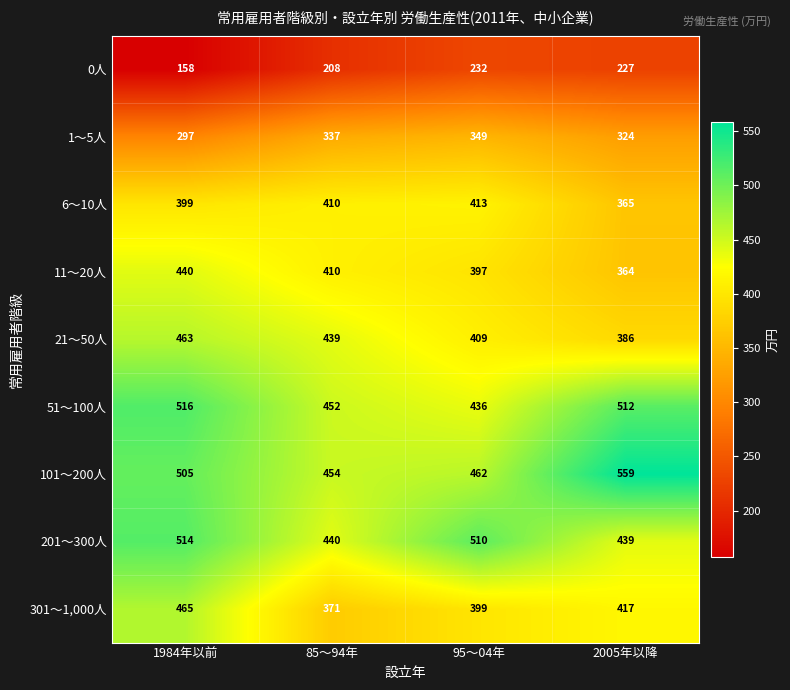

At which label does 0人 first exceed 227?

95～04年